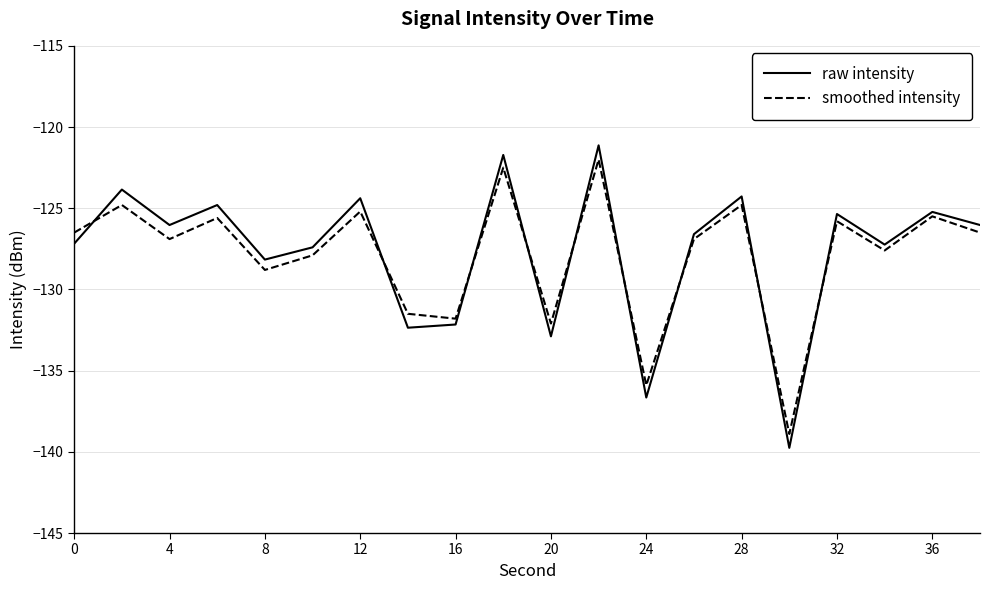

What is the lowest value of the smoothed intensity series?

-138.9